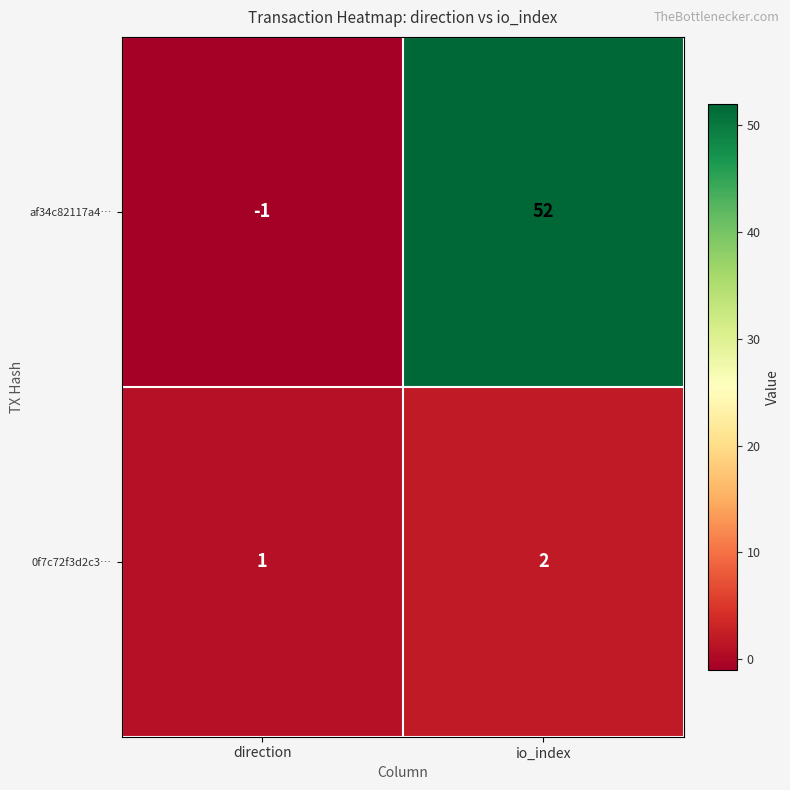

At which category does the chart reach its peak across all series?

io_index